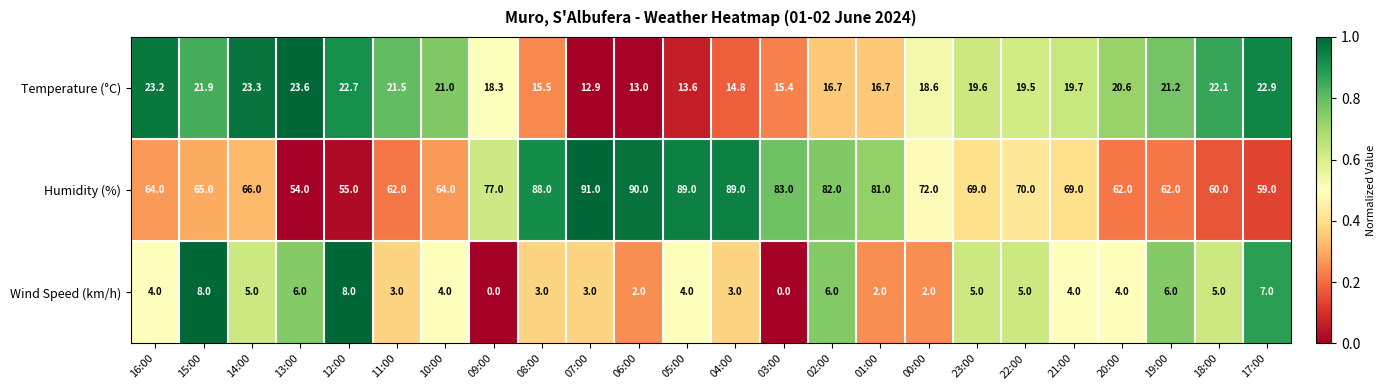

At which category is the sum across all series the highest?

07:00